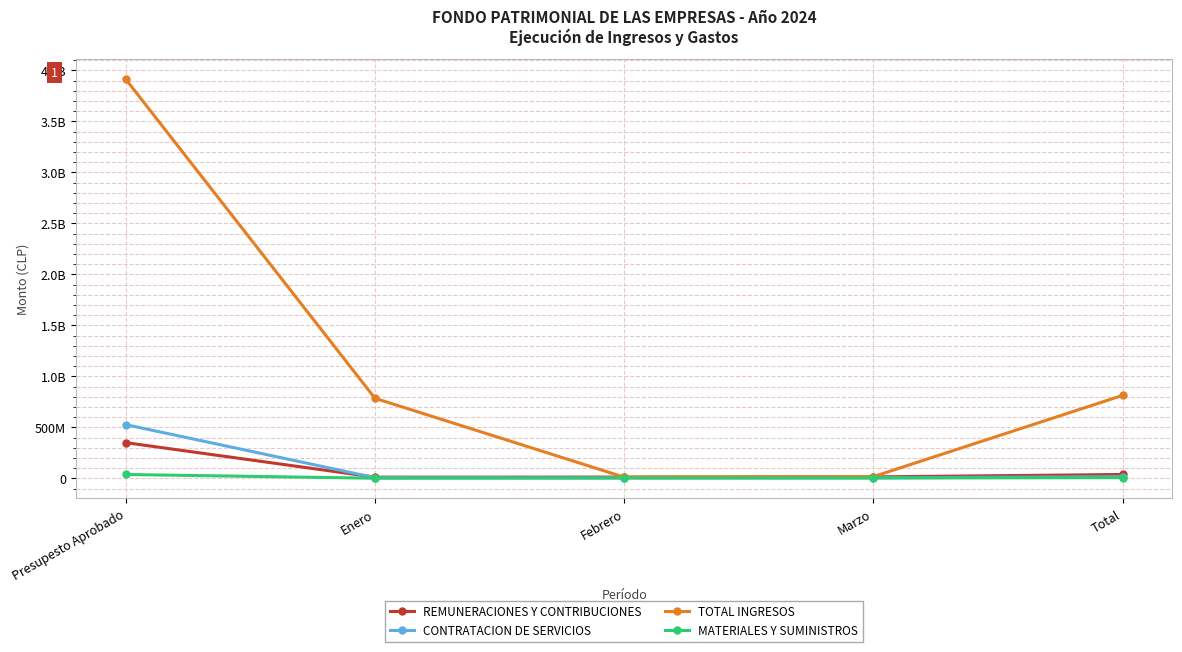

Does the chart have visible grid lines?

Yes